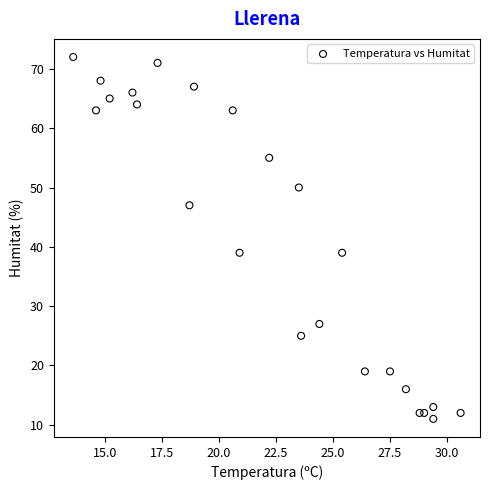

What is the range of Y values (max minus min)?

61